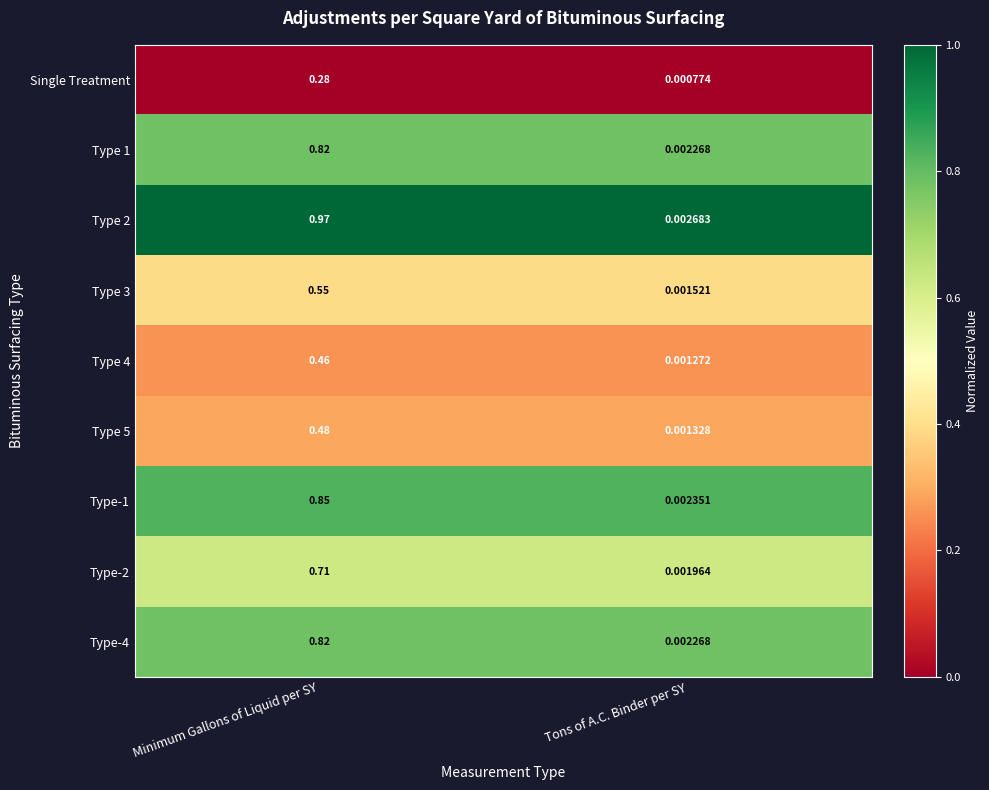

List the labels in order of Type-2 value, smallest first.

Tons of A.C. Binder per SY, Minimum Gallons of Liquid per SY